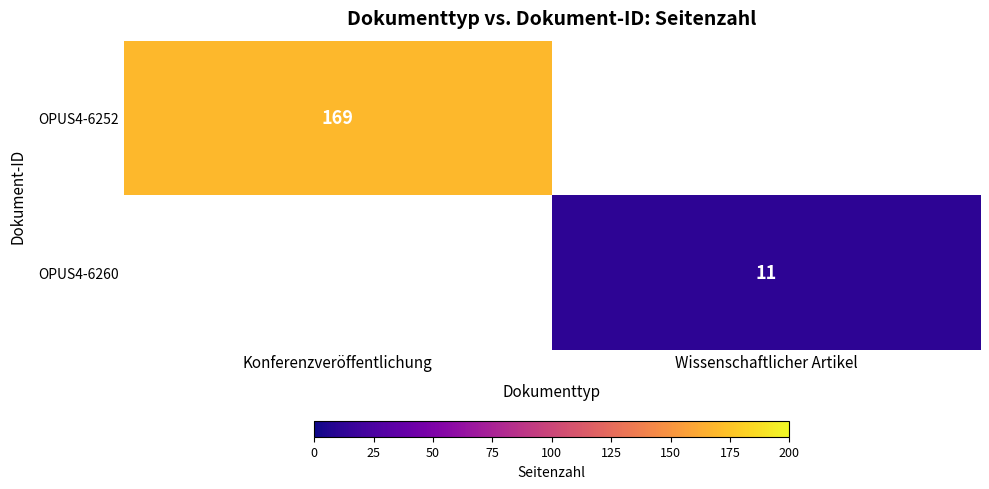

Is the value of OPUS4-6260 at Wissenschaftlicher Artikel greater than the value of OPUS4-6252 at Konferenzveröffentlichung?

No